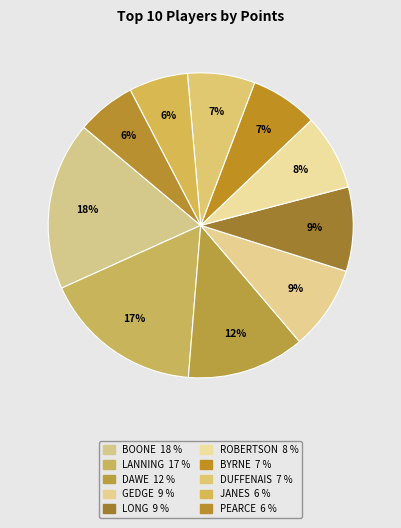

How many slices are in this pie chart?

10